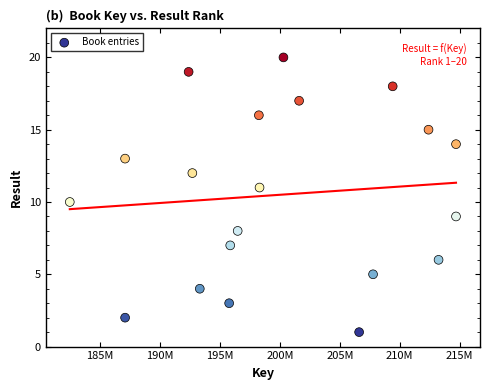

What is the range of X values (max minus min)?

32199987